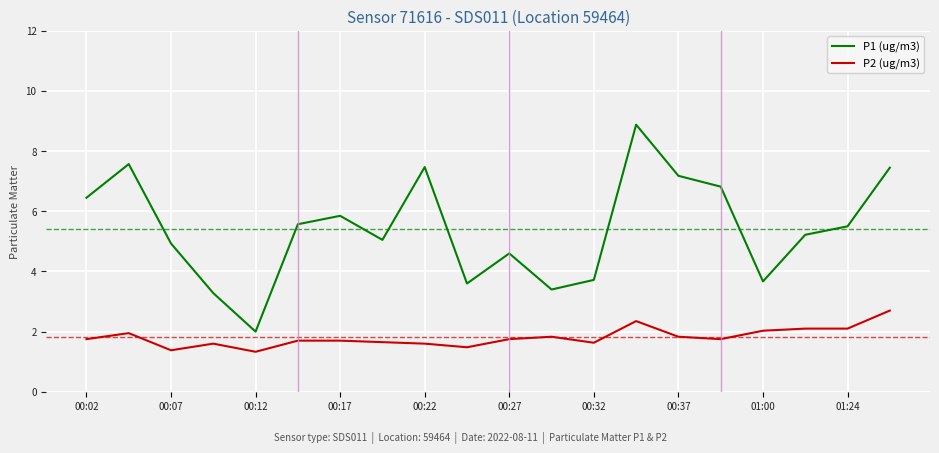

What is the greatest value displayed?

8.9